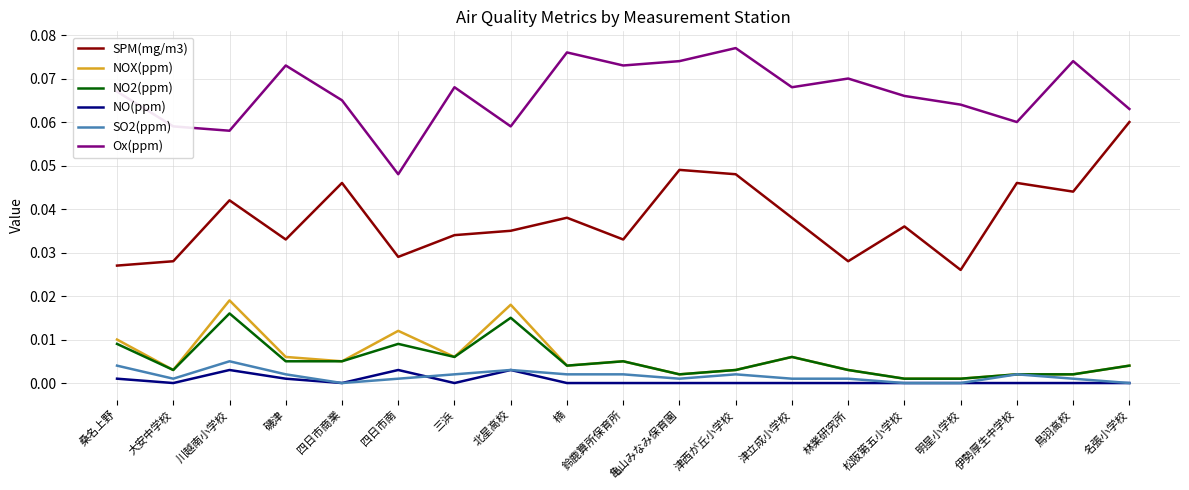

What position from the left is 北星高校?

8